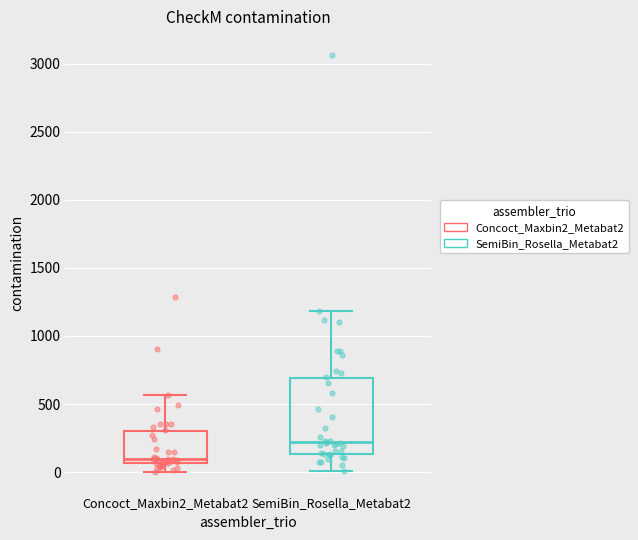

Which box's median line is the highest?

SemiBin_Rosella_Metabat2